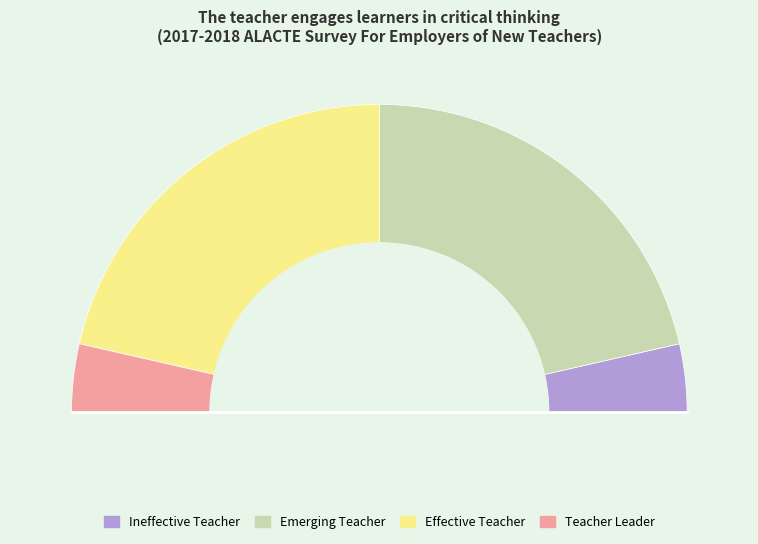

What percentage is the Effective Teacher slice, to the nearest percent?

43%